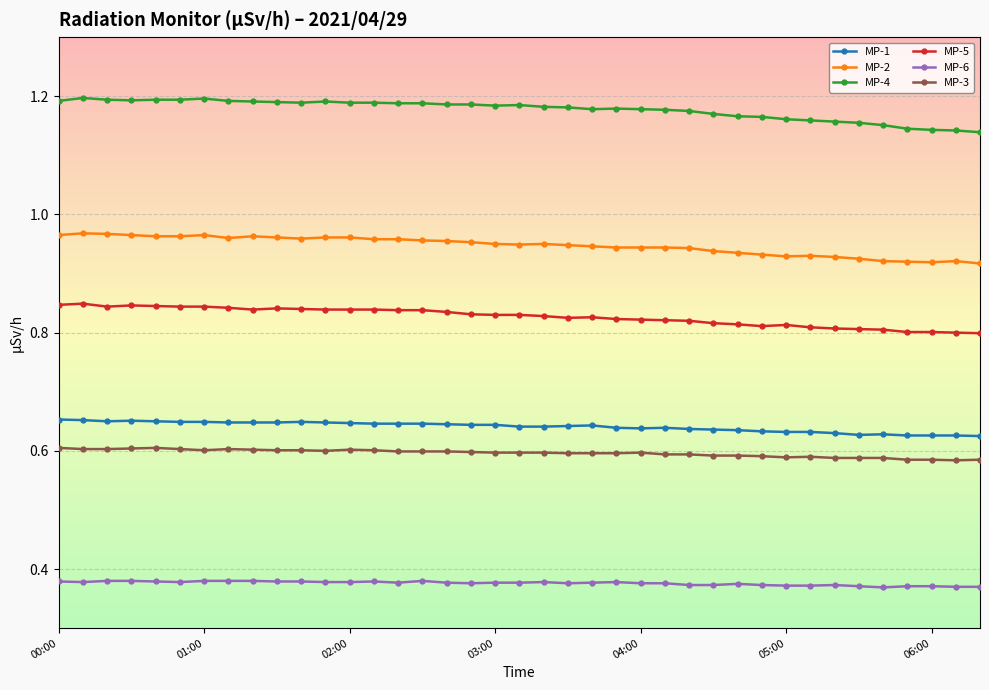

At how many categories does at least one series exceed 1?

39